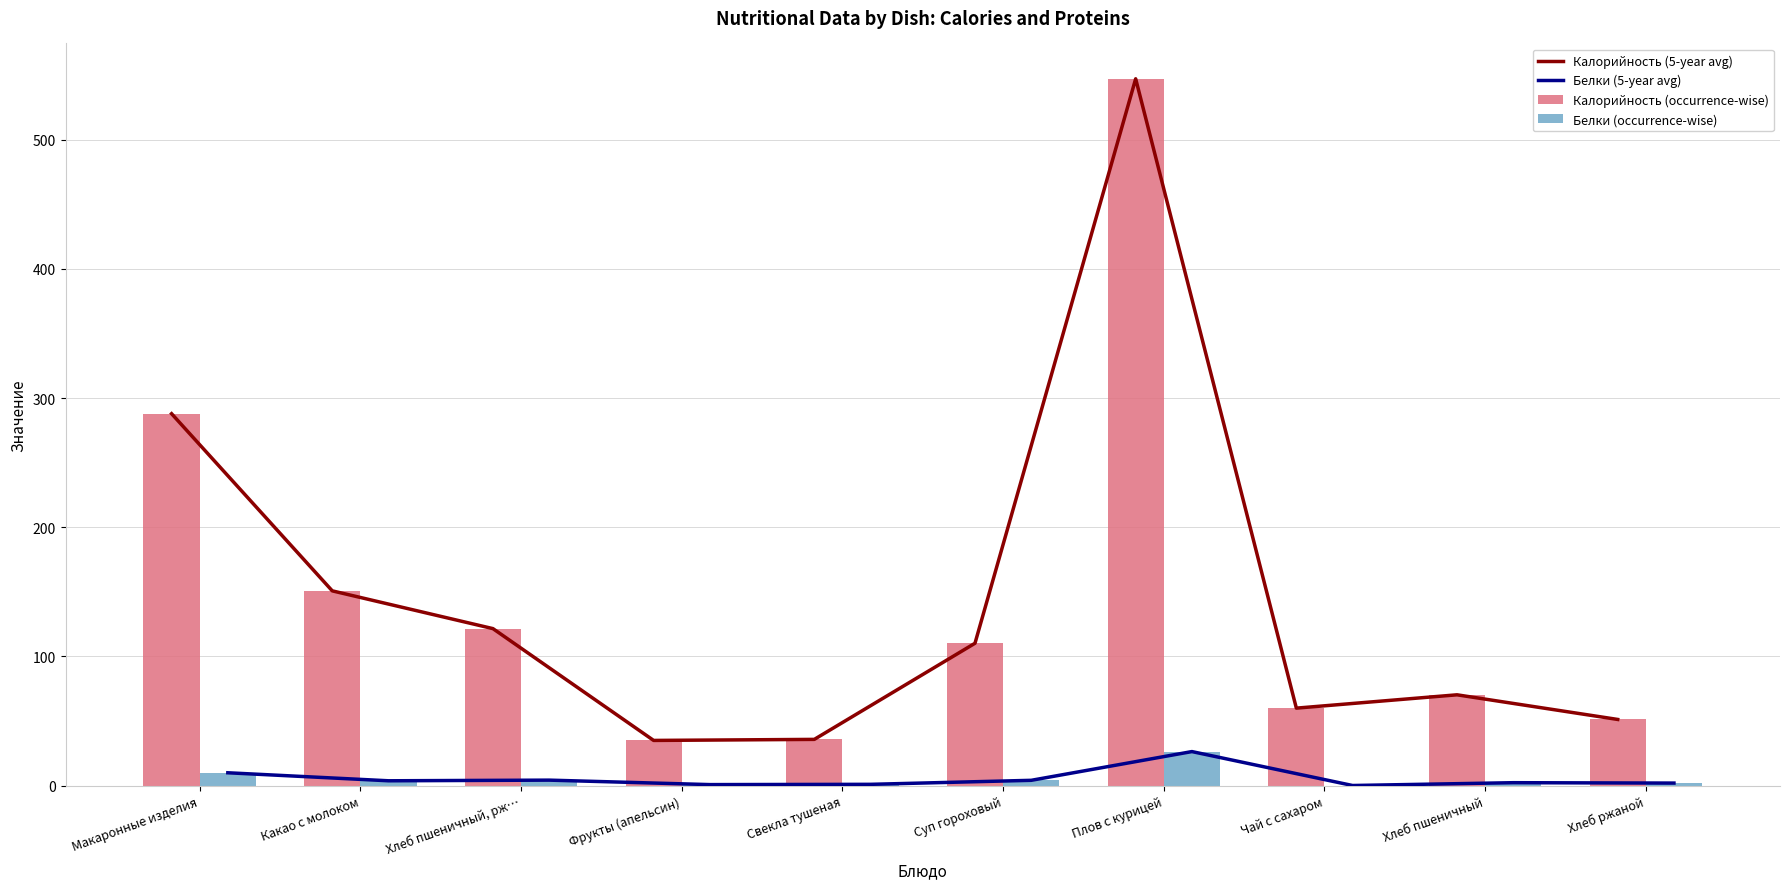

Reading right to left, extract all data points from this chart.

Калорийность (5-year avg): Хлеб ржаной=51.2	Хлеб пшеничный=70.3	Чай с сахаром=60.0	Плов с курицей=547.2	Суп гороховый=110.2	Свекла тушеная=35.8	Фрукты (апельсин)=35.0	Хлеб пшеничный, рж…=121.6	Какао с молоком=150.8	Макаронные изделия=288.0
Белки (5-year avg): Хлеб ржаной=2.0	Хлеб пшеничный=2.3	Чай с сахаром=0.1	Плов с курицей=26.4	Суп гороховый=4.1	Свекла тушеная=1.0	Фрукты (апельсин)=0.8	Хлеб пшеничный, рж…=4.3	Какао с молоком=3.8	Макаронные изделия=10.0
Калорийность (occurrence-wise): Хлеб ржаной=51.2	Хлеб пшеничный=70.3	Чай с сахаром=60.0	Плов с курицей=547.2	Суп гороховый=110.2	Свекла тушеная=35.8	Фрукты (апельсин)=35.0	Хлеб пшеничный, рж…=121.6	Какао с молоком=150.8	Макаронные изделия=288.0
Белки (occurrence-wise): Хлеб ржаной=2.0	Хлеб пшеничный=2.3	Чай с сахаром=0.1	Плов с курицей=26.4	Суп гороховый=4.1	Свекла тушеная=1.0	Фрукты (апельсин)=0.8	Хлеб пшеничный, рж…=4.3	Какао с молоком=3.8	Макаронные изделия=10.0